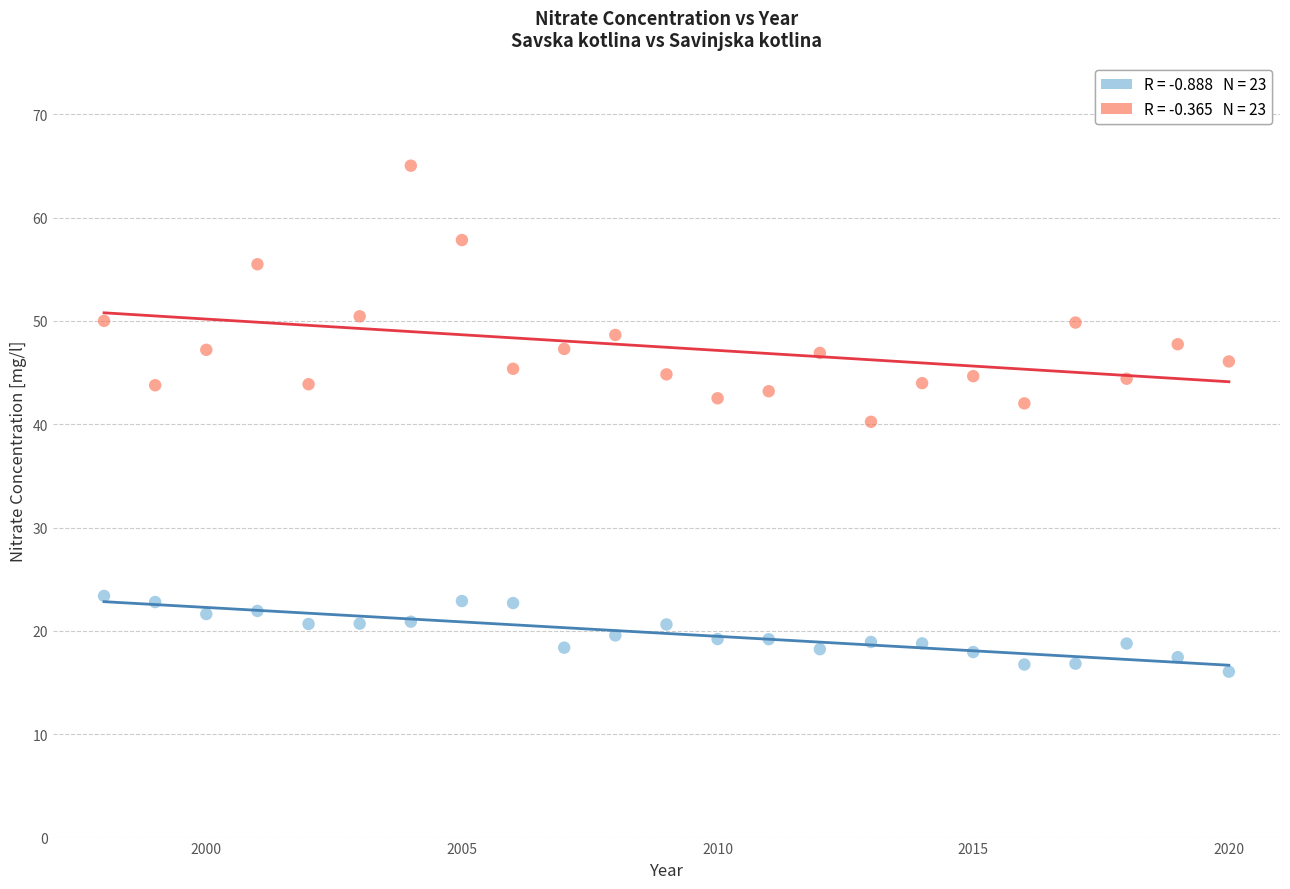

Across all data points, what is the range of Y values (max minus min)?

49.0